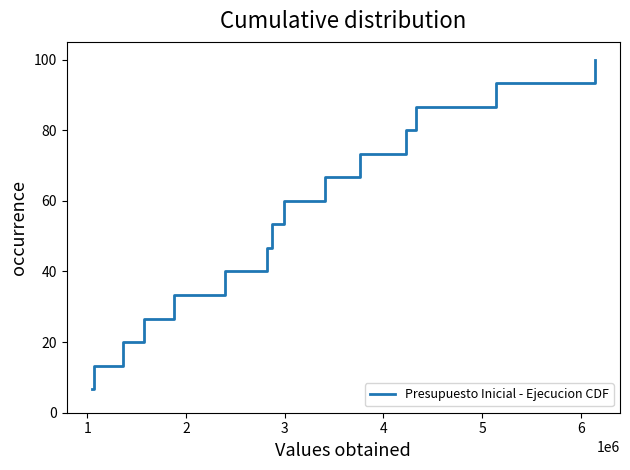

What is the maximum value shown in the chart?

100.0